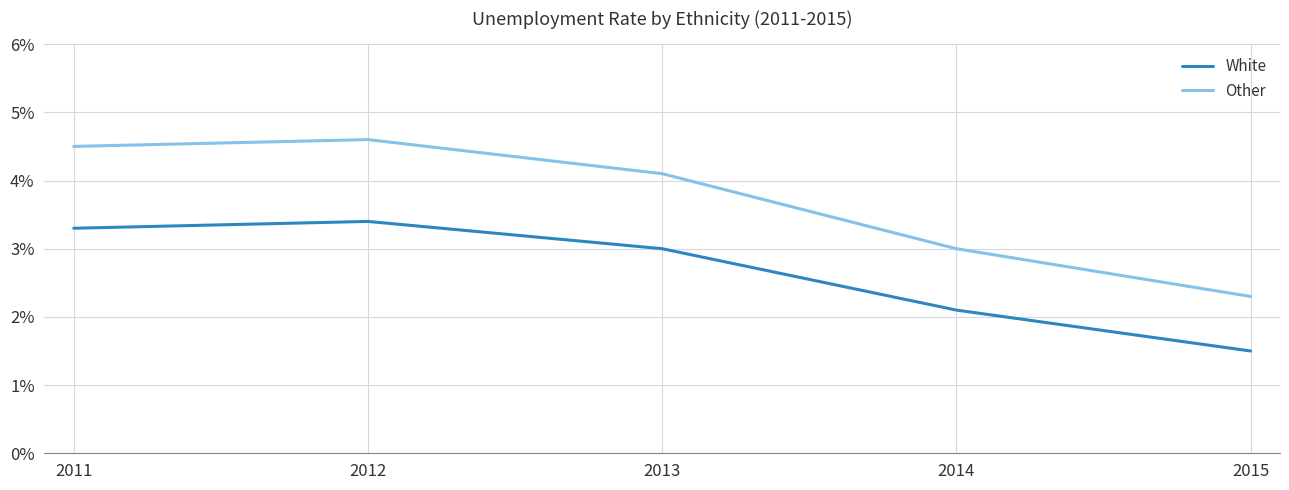

Where is the first local maximum for Other?

2012